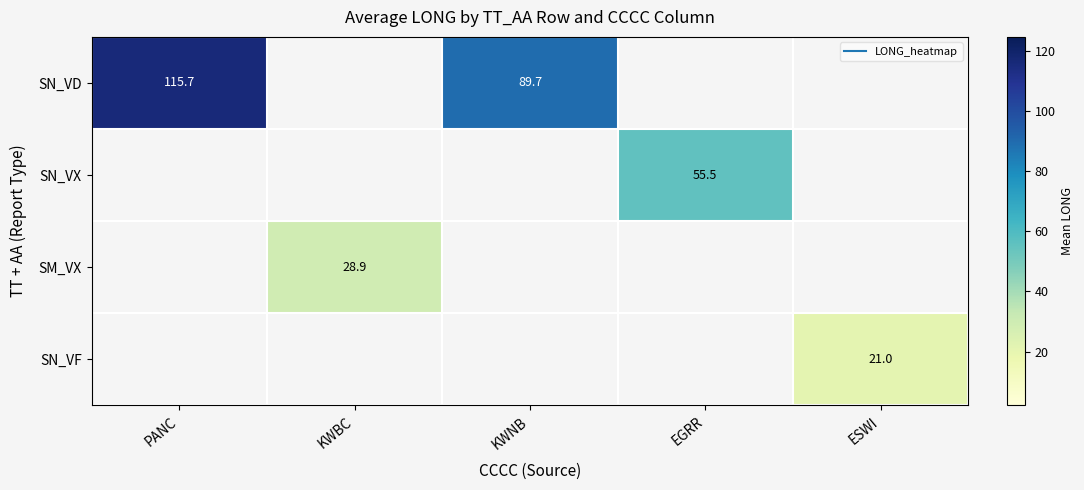

How many positive values does the SN_VX series have?

1